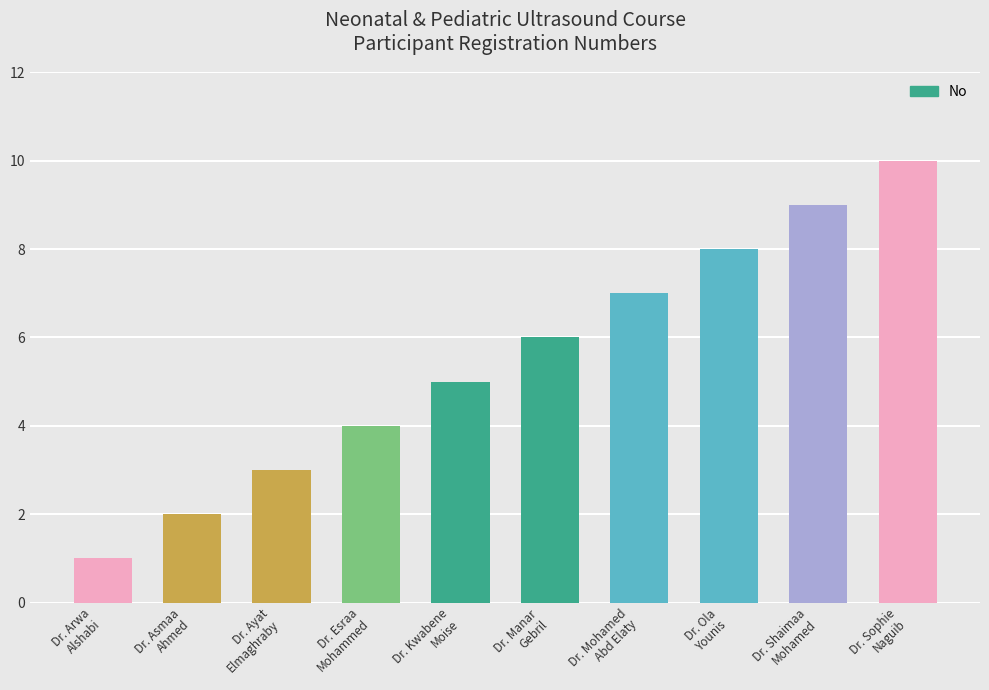

Where is the data nearest to the value 5?

Dr. Kwabene
Moise